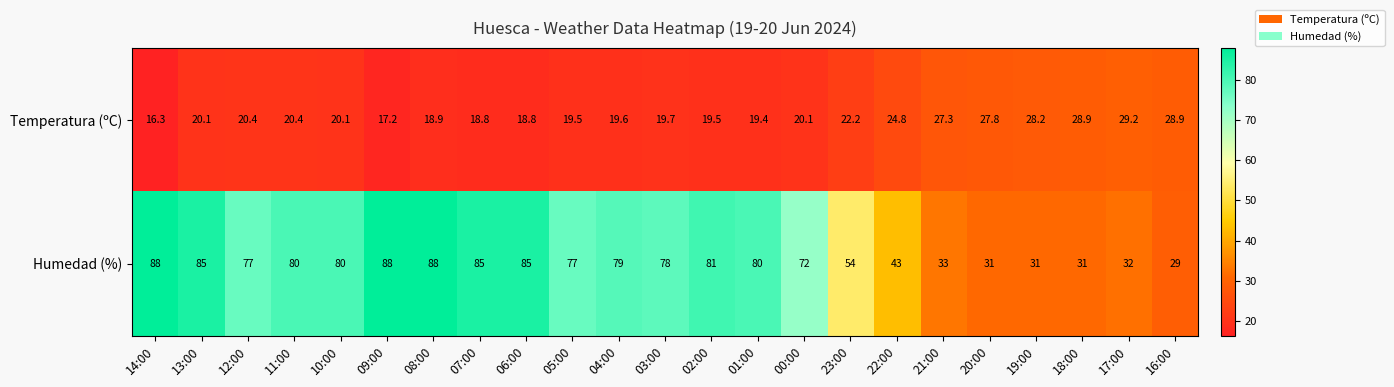

At which label does Humedad (%) reach its minimum?

16:00